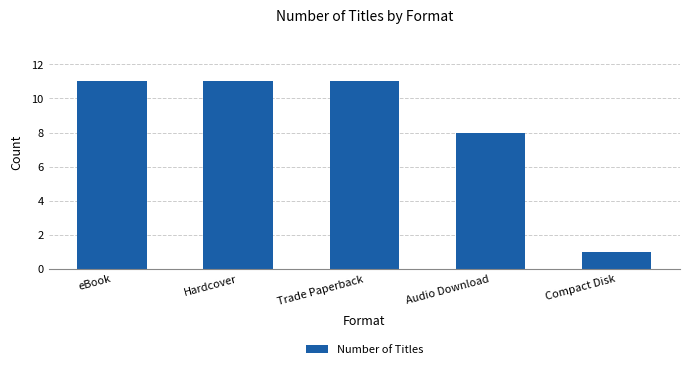

What is the change in value from eBook to Compact Disk?

-10